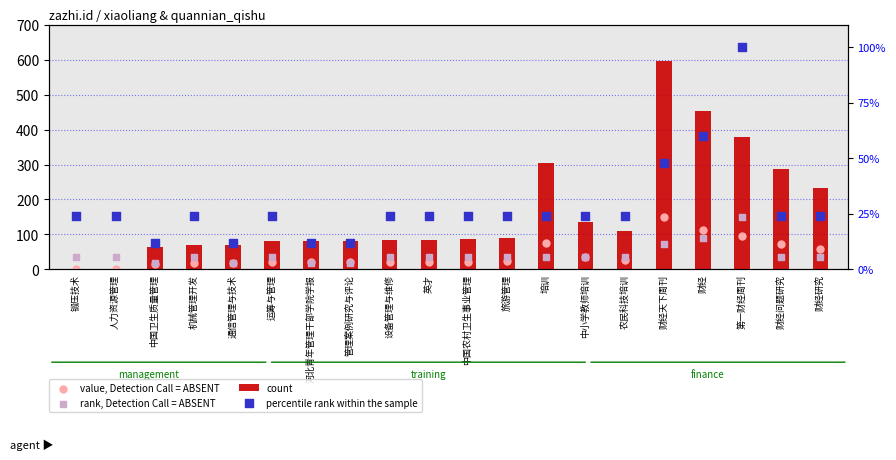

Is the value of rank, Detection Call = ABSENT at 通信管理与技术 greater than the value of percentile rank within the sample at 财经?

No